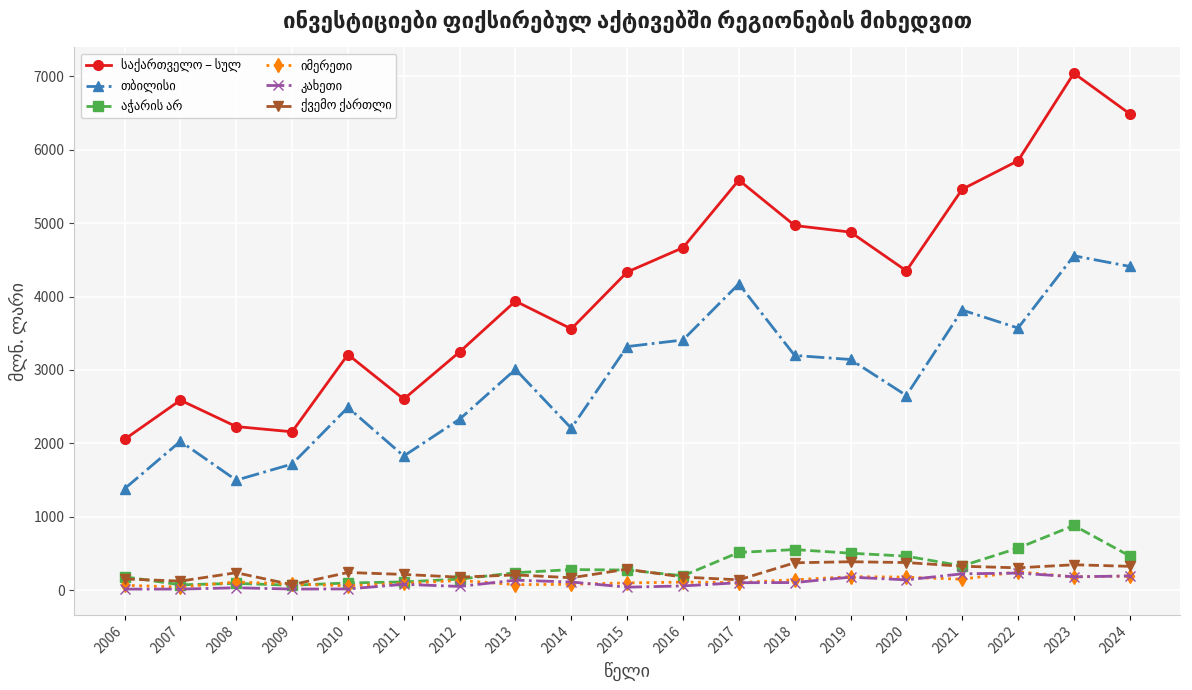

At which category is the sum across all series the highest?

2023